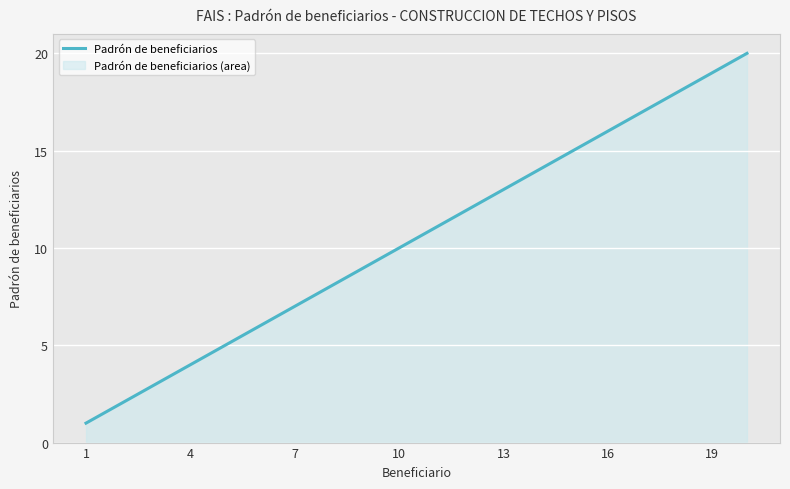

What is the maximum value shown in the chart?

20